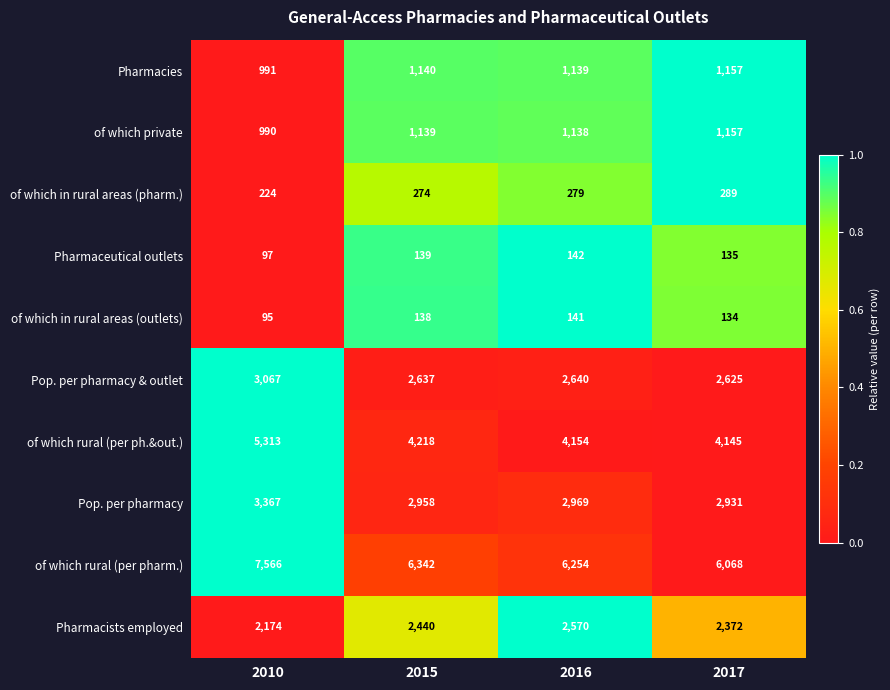

What is the maximum value shown in the chart?

7566